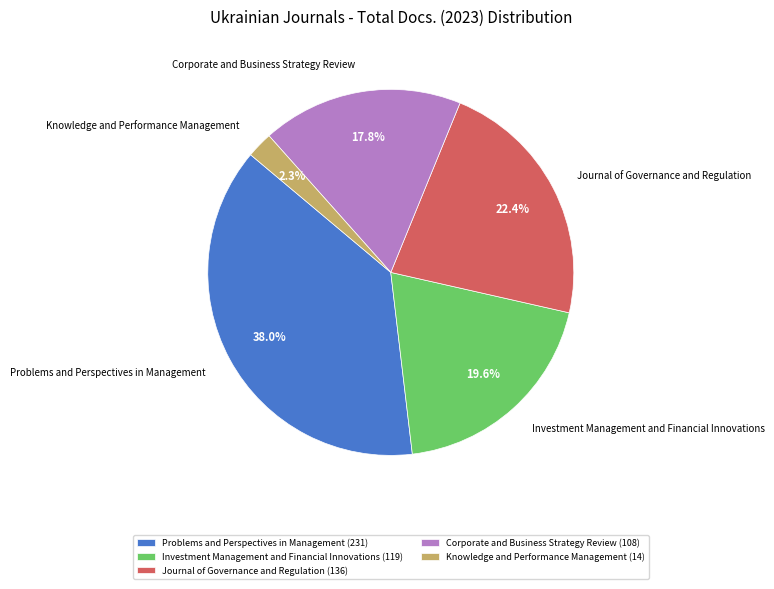

How many segments does this pie chart have?

5